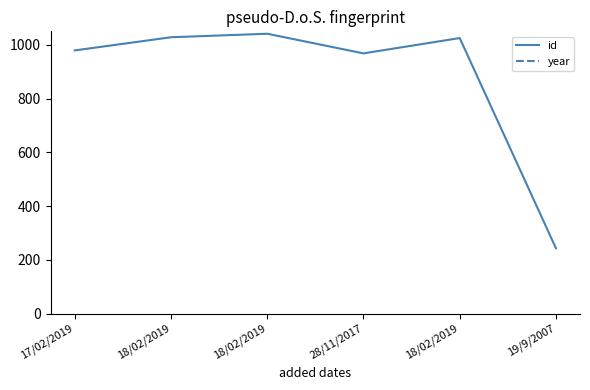

What is the smallest value displayed?

243